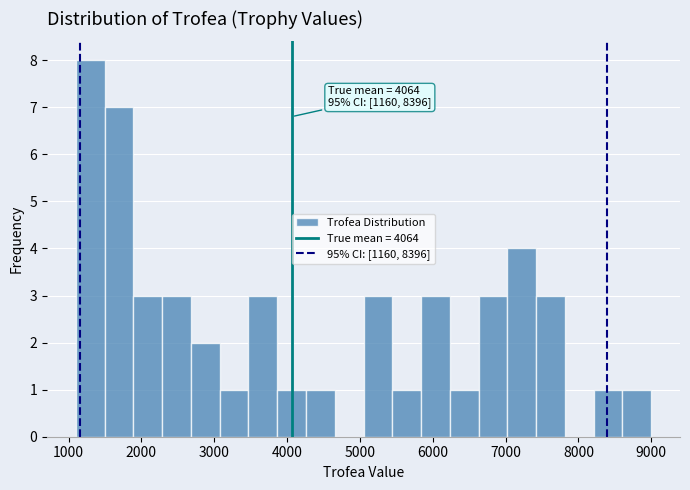

Around what value on the x-axis is the tallest bar? Give the approximate position of its centre, as read against the axis.

1300